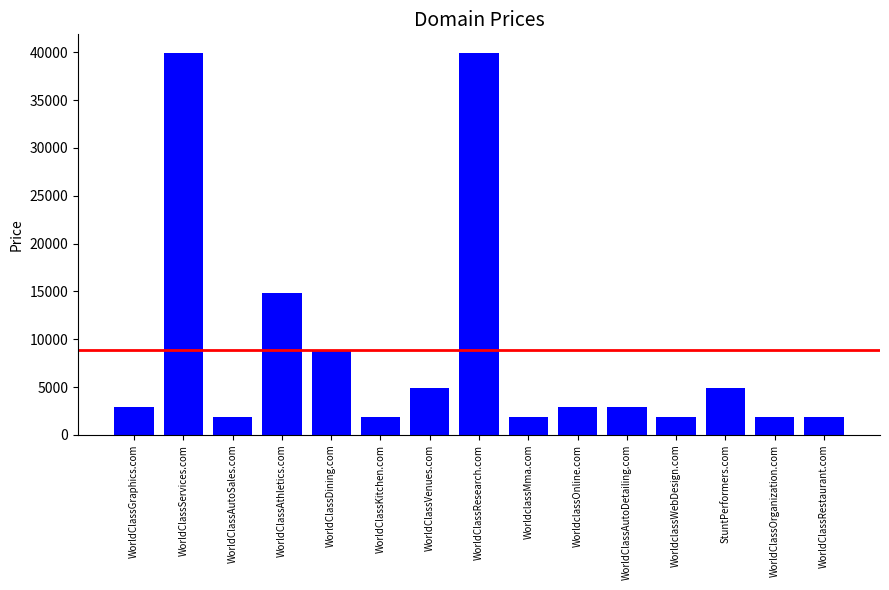

What is the sum of all values?

133320